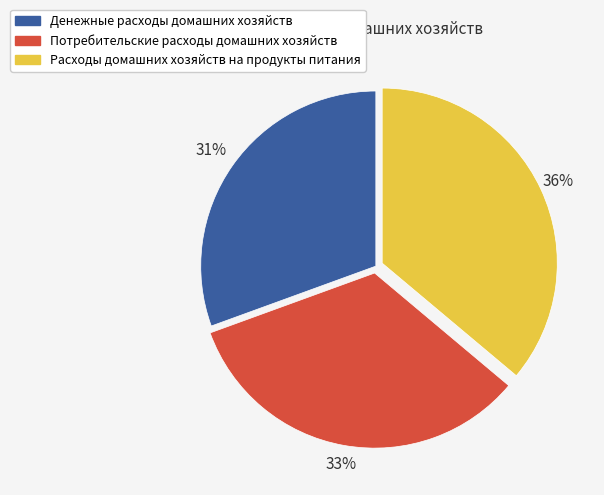

Does Потребительские расходы домашних хозяйств account for over 50% of the chart?

No